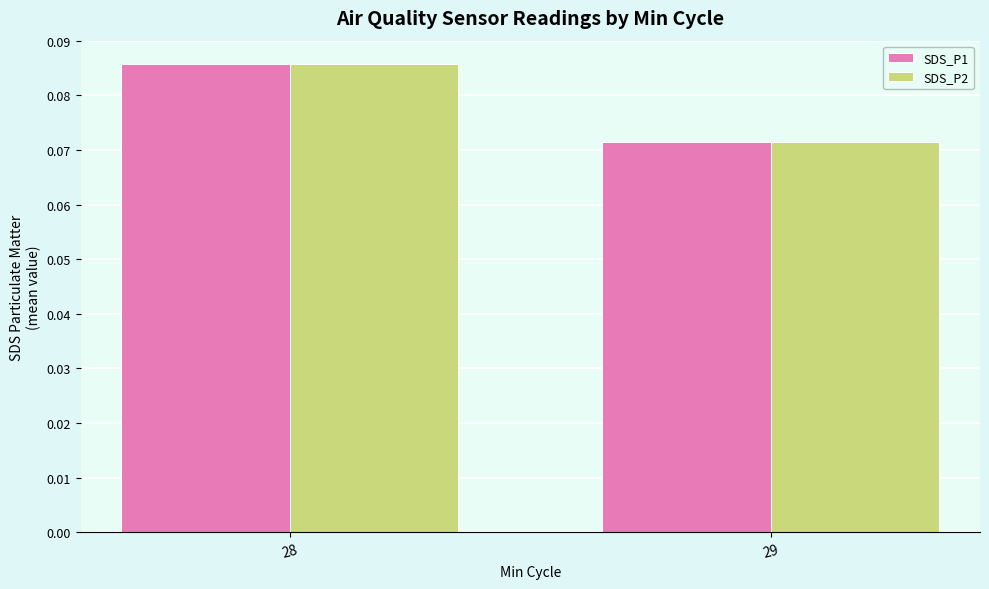

Is it true that SDS_P2 equals 0.0 at 29?

False